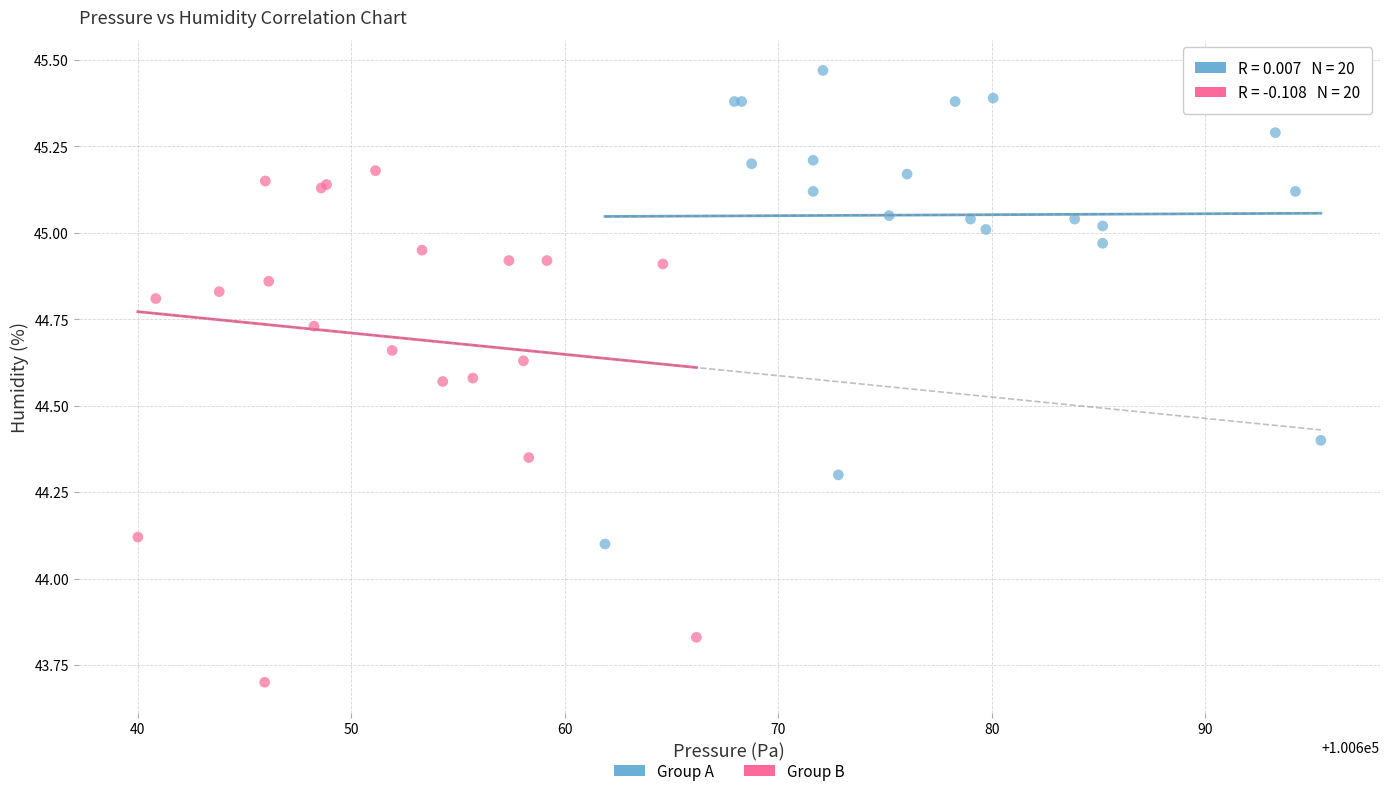

Which series contains the highest Y value?

Group A